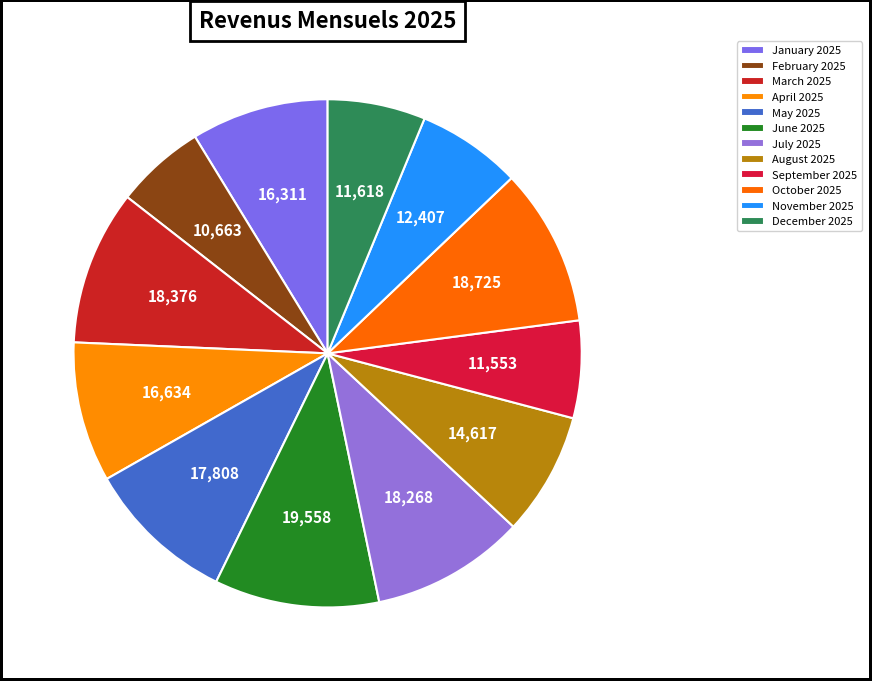

Do March 2025 and August 2025 together represent more than half of the pie?

No